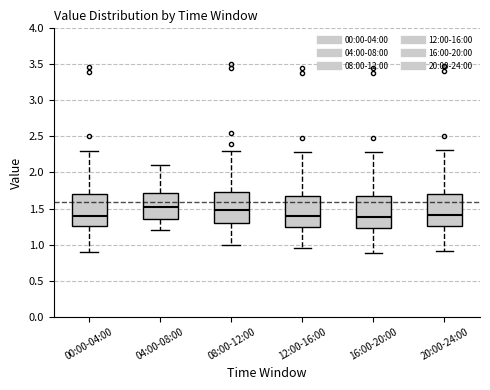

Reading left to right, transcribe this box plot: for each box, give where its median line is, the range the box spans, and where its two whiskers end, as read against the y-axis. The values are not printed on the chart, so give them approximately, as read against the axis.

00:00-04:00: median 1.40, box 1.25 to 1.70, whiskers 0.90 to 2.30
04:00-08:00: median 1.55, box 1.35 to 1.70, whiskers 1.20 to 2.10
08:00-12:00: median 1.50, box 1.30 to 1.75, whiskers 1.00 to 2.30
12:00-16:00: median 1.40, box 1.25 to 1.70, whiskers 0.95 to 2.30
16:00-20:00: median 1.40, box 1.25 to 1.70, whiskers 0.90 to 2.30
20:00-24:00: median 1.40, box 1.25 to 1.70, whiskers 0.90 to 2.30